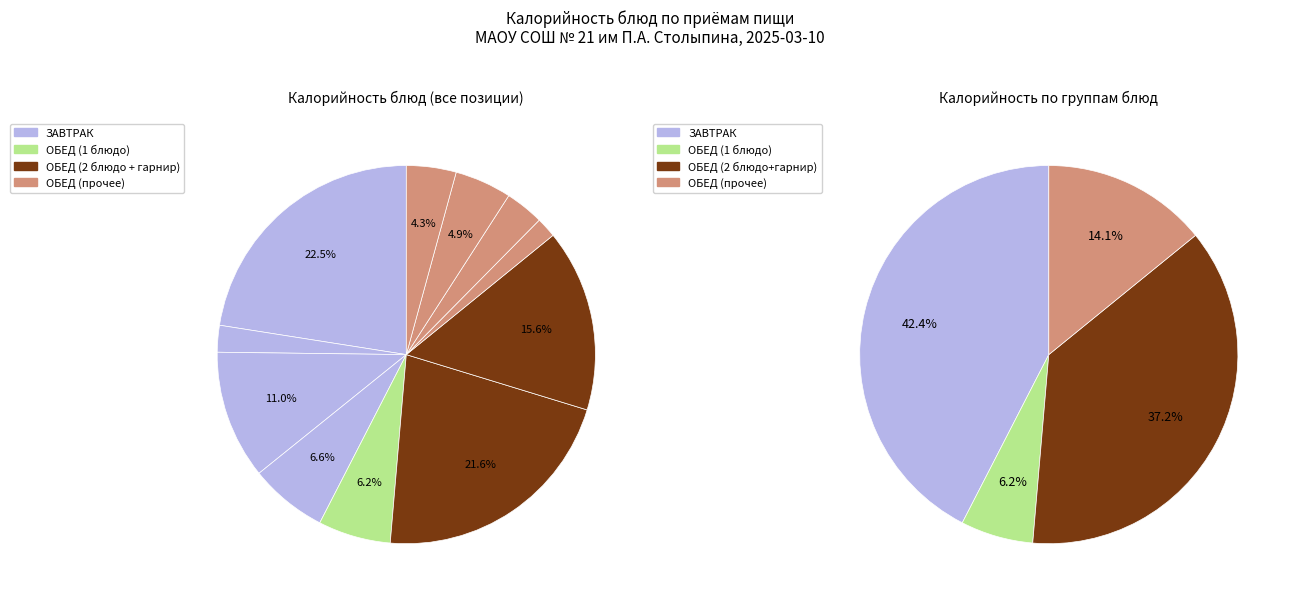

Count the number of slices in the pie.

11